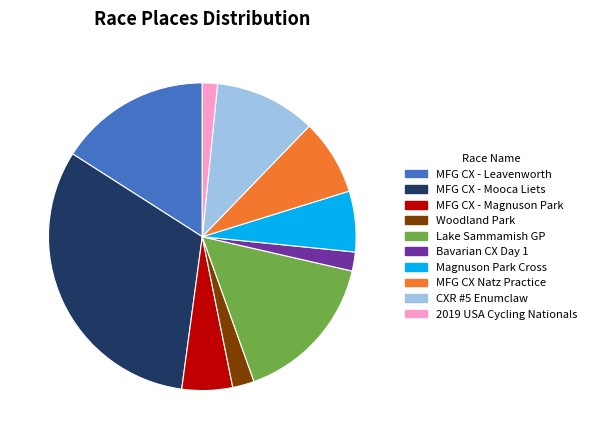

Which slice is the largest?

MFG CX - Mooca Liets